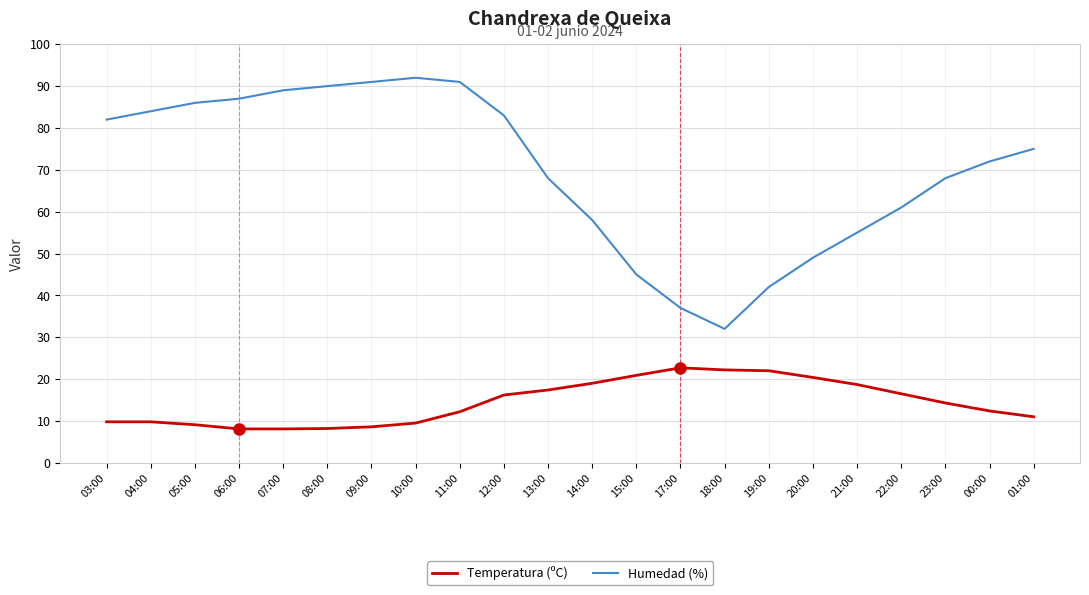

True or false: Humedad (%) and Temperatura (ºC) cross at least once.

False